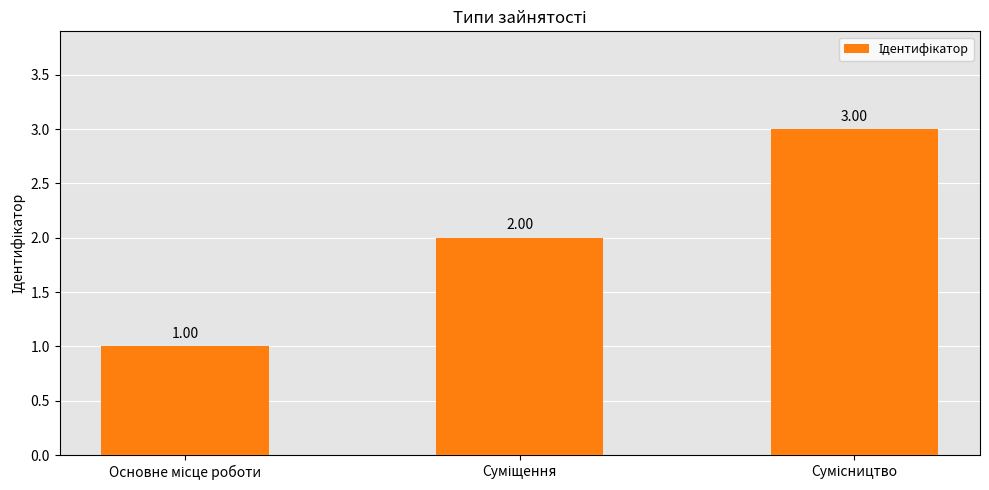

What is the smallest value displayed?

1